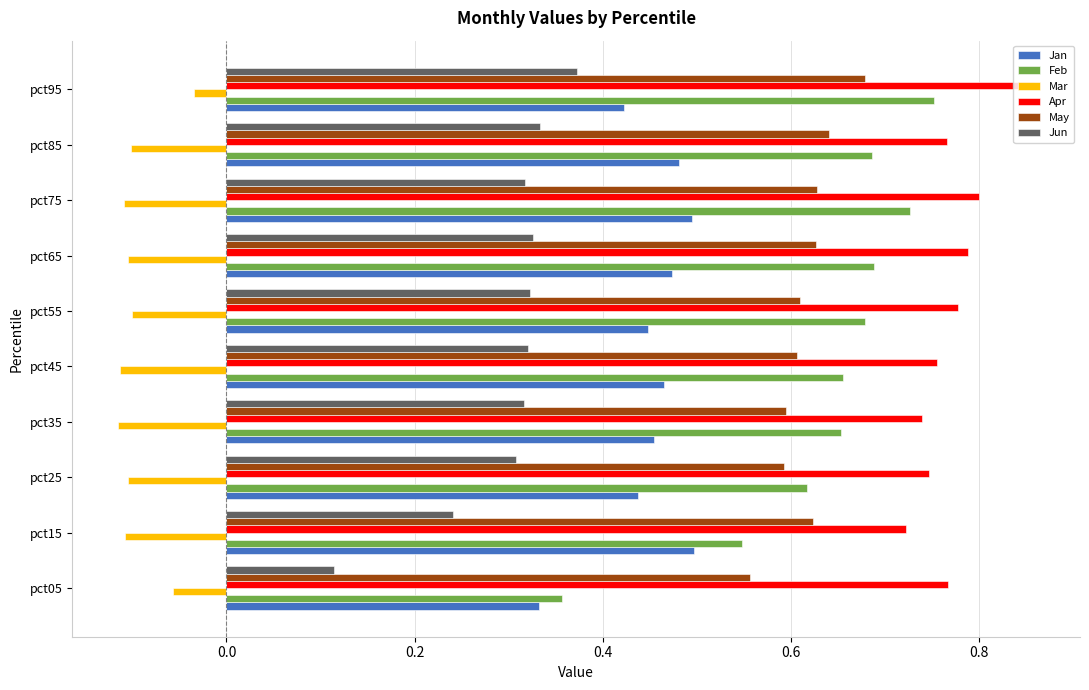

True or false: Feb has a value of 0.2 at pct25.

False